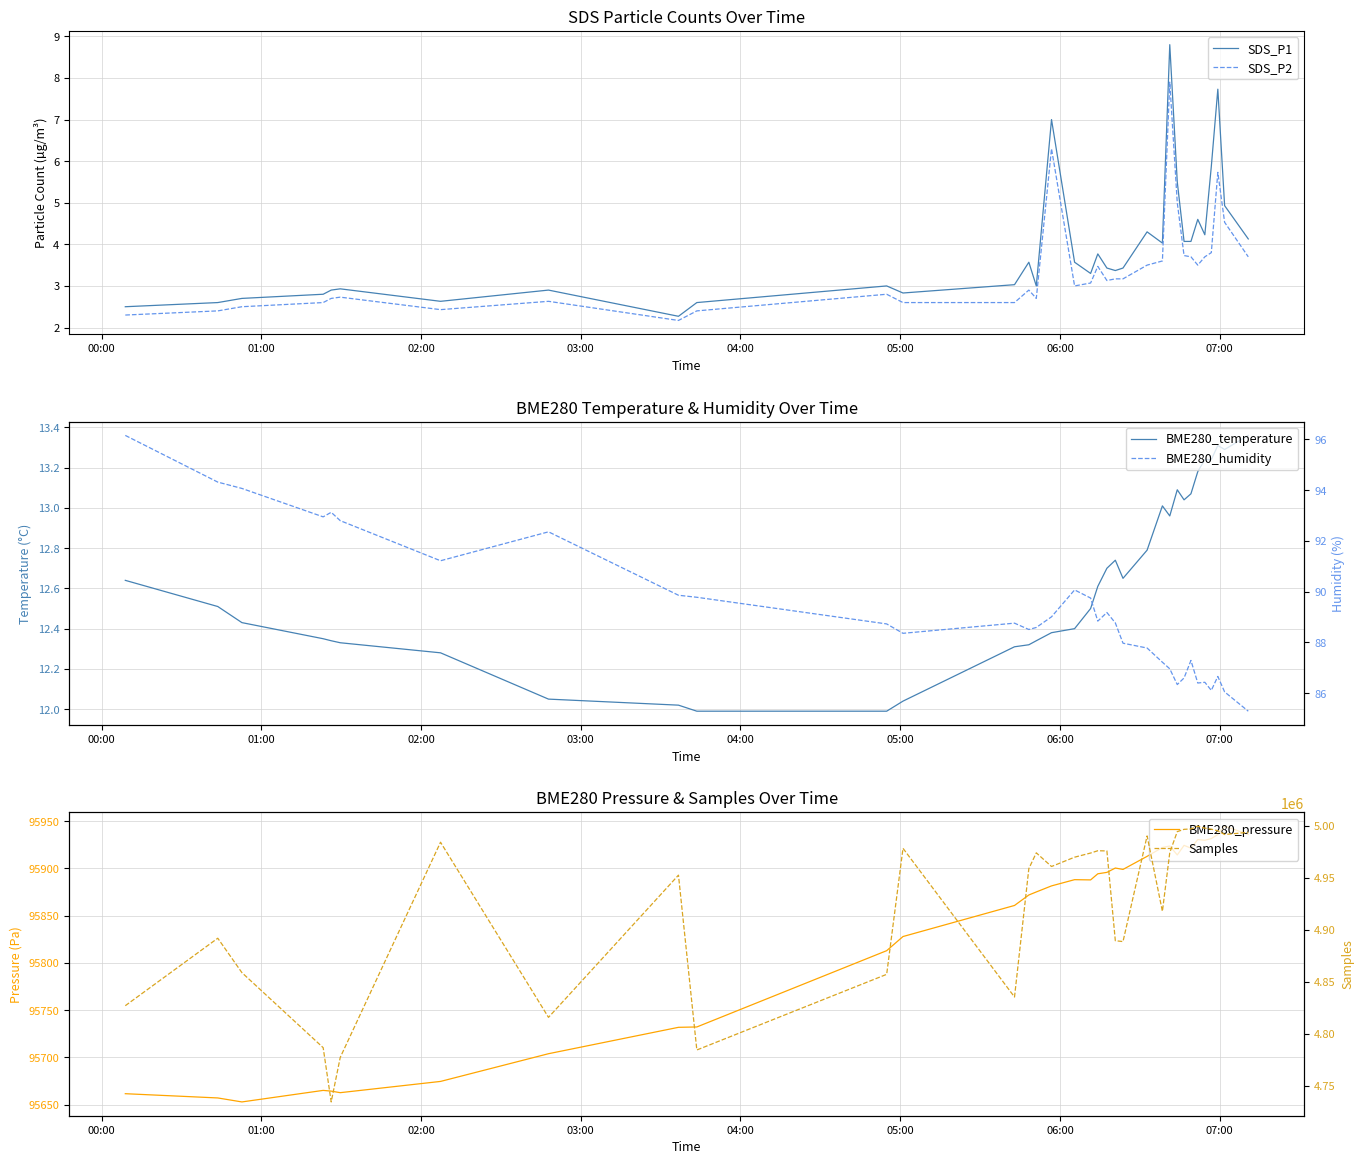

List the series in order of their peak value, lowest first.

SDS_P2, SDS_P1, BME280_temperature, BME280_humidity, BME280_pressure, Samples